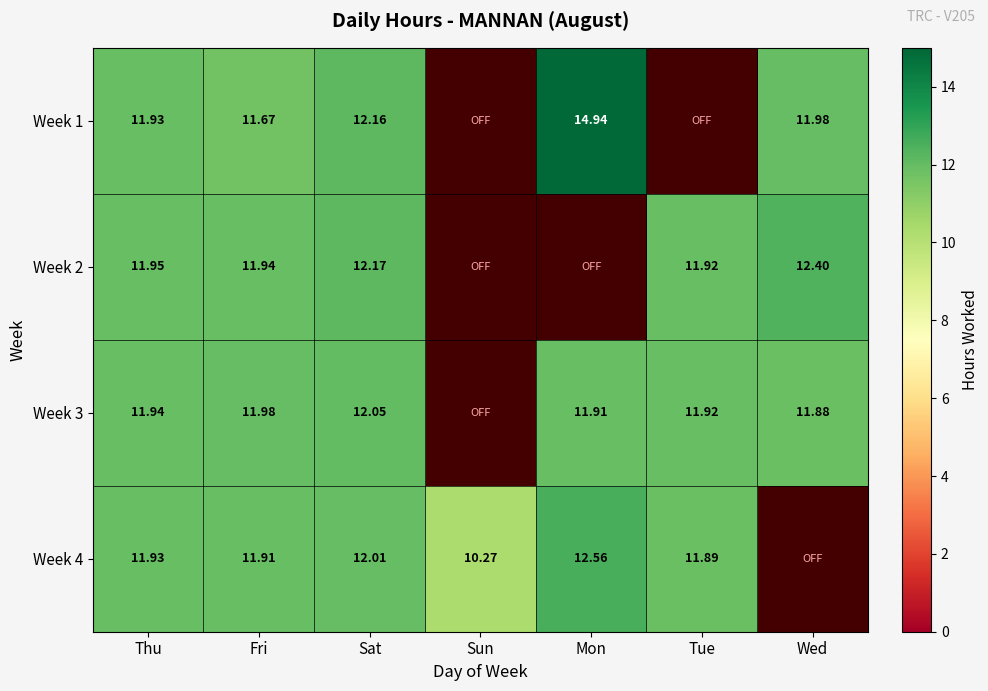

Is the value of Week 3 at Fri greater than the value of Week 1 at Sat?

No